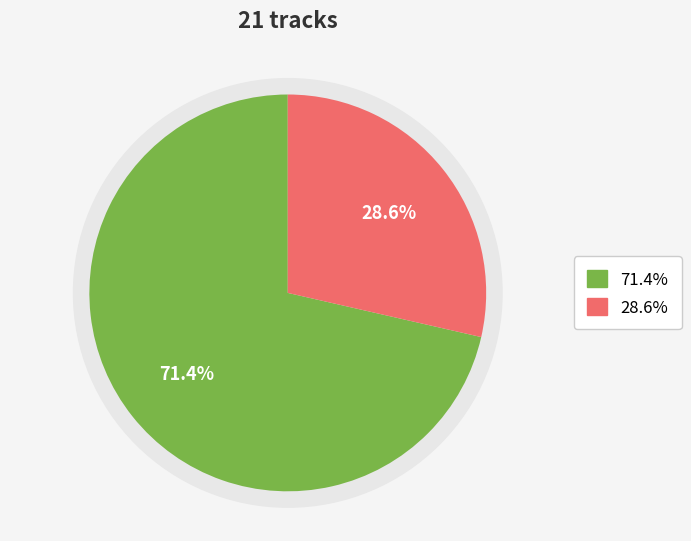

To the nearest percent, what is the average slice percentage?

50%